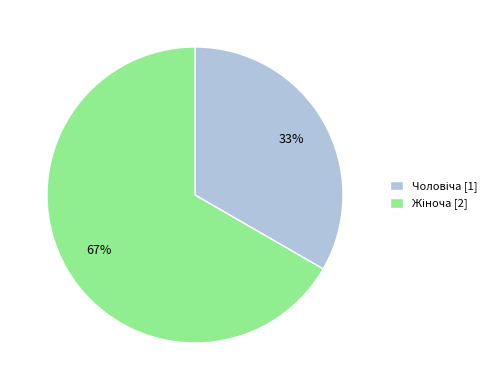

To the nearest percent, what is the average slice percentage?

50%